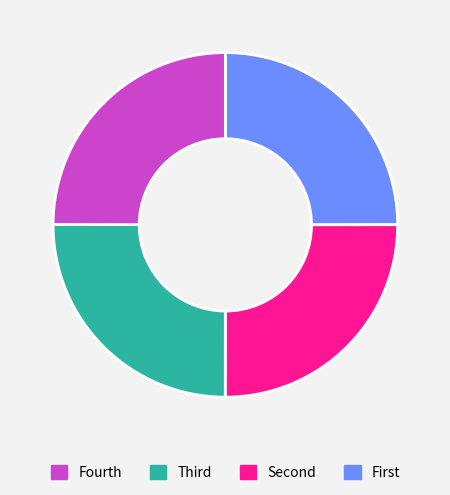

Does any single category account for the majority?

No